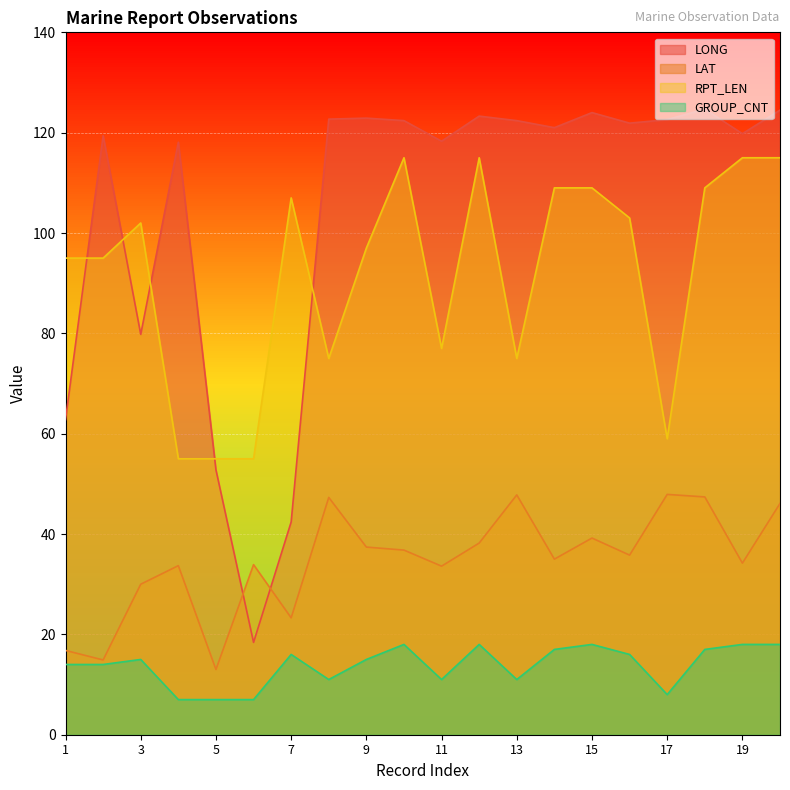

True or false: LONG has a value of 193.0 at 2.

False